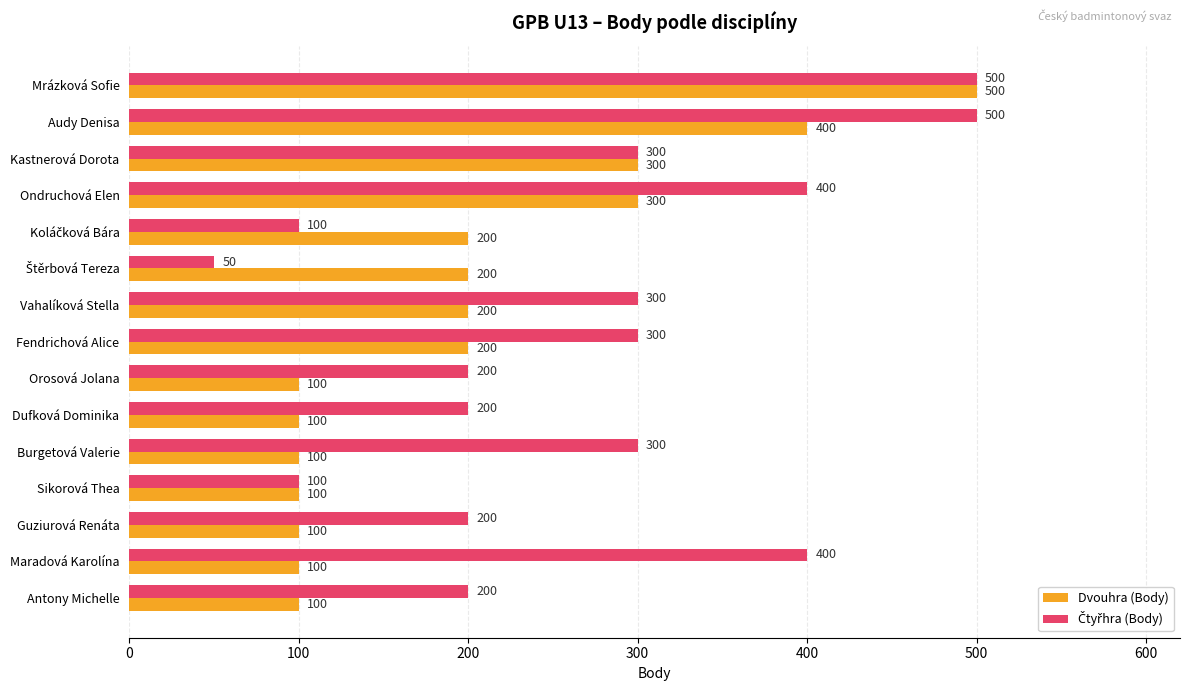

At which label does Dvouhra (Body) reach its peak?

Mrázková Sofie